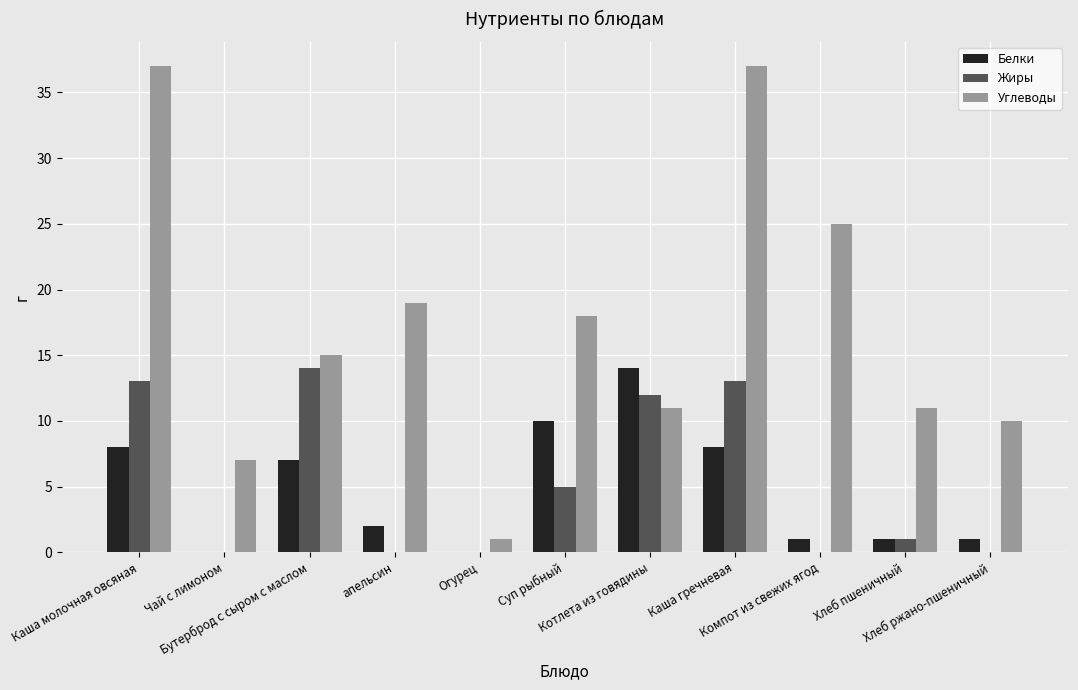

What is the sum of the Белки values at Каша гречневая and Хлеб пшеничный?

9